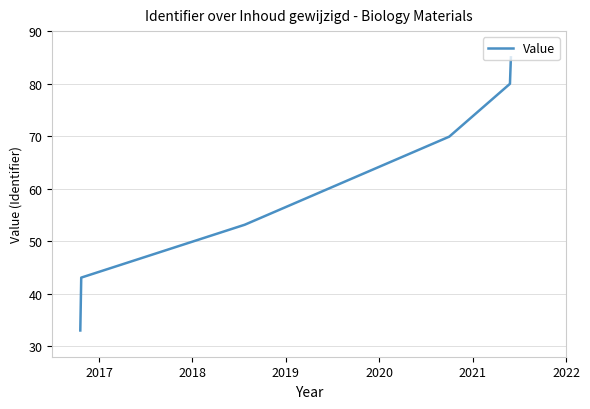

Is this an area chart (filled region under the line)?

No